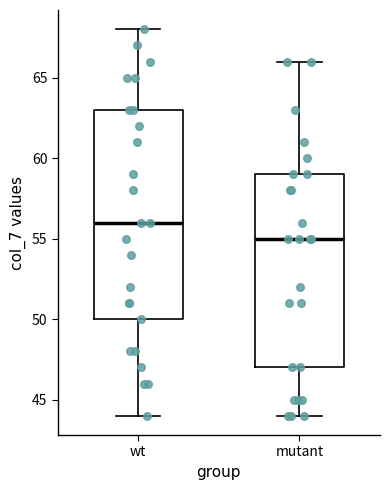

Which box's median line is the lowest?

mutant